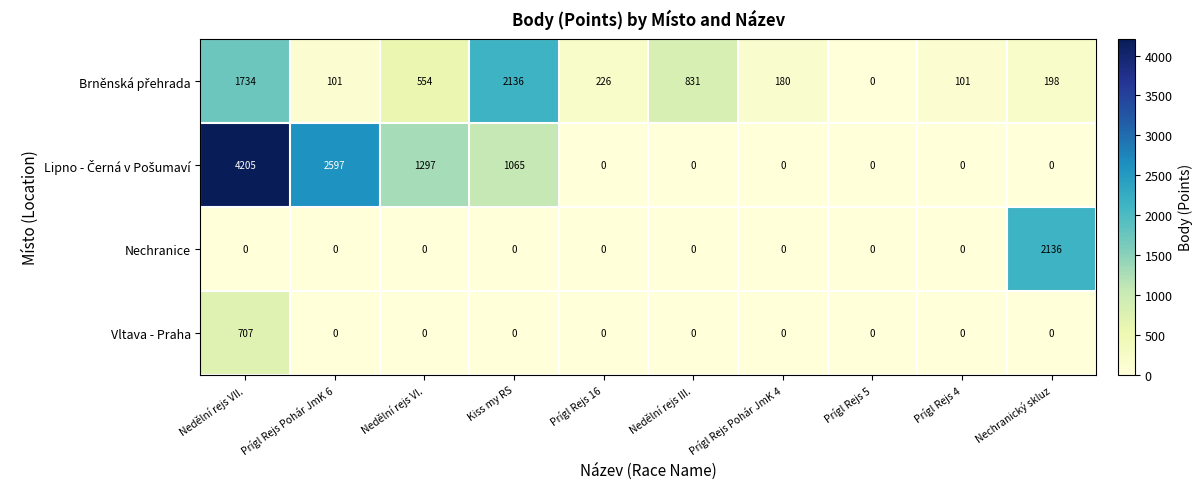

Which label corresponds to the largest value in the chart?

Nedělní rejs VII.